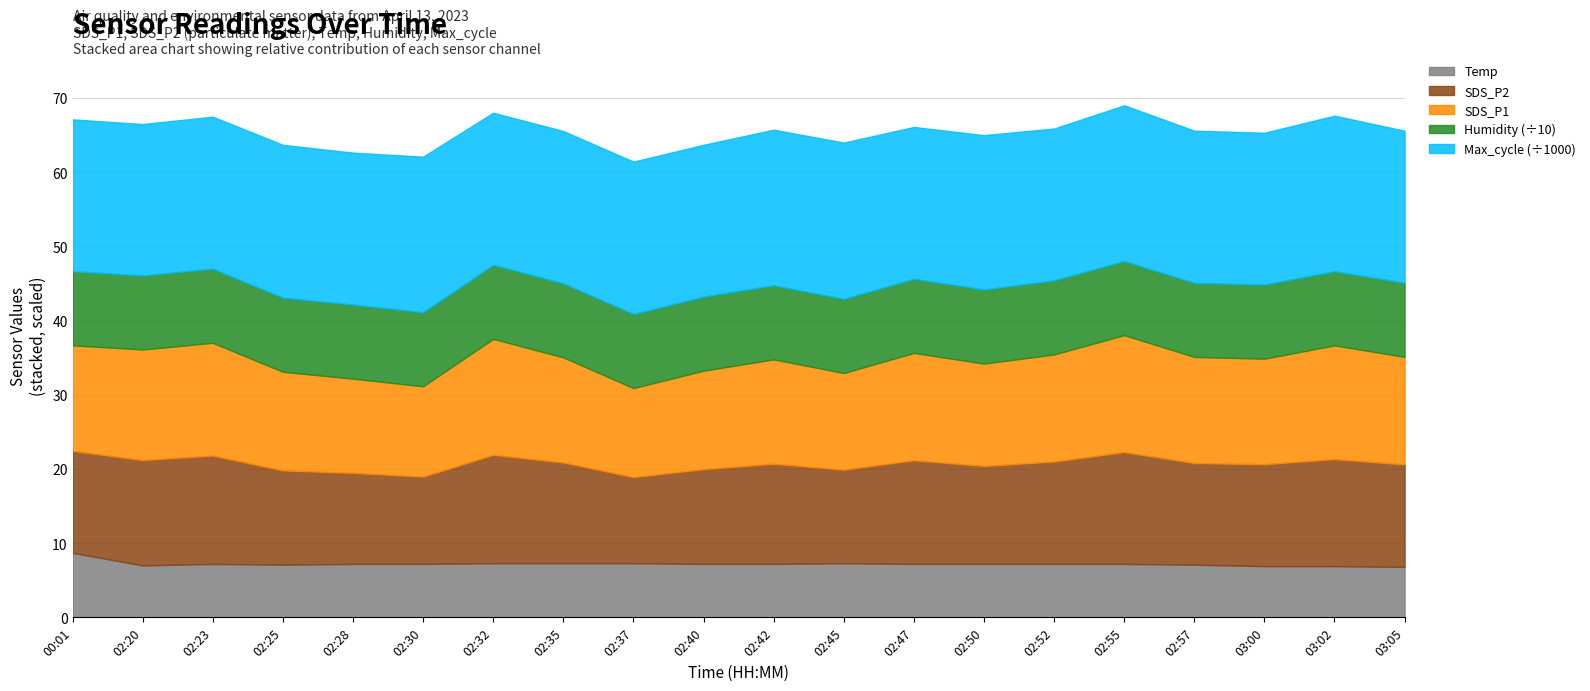

Where does the Temp series first go above 7?

00:01